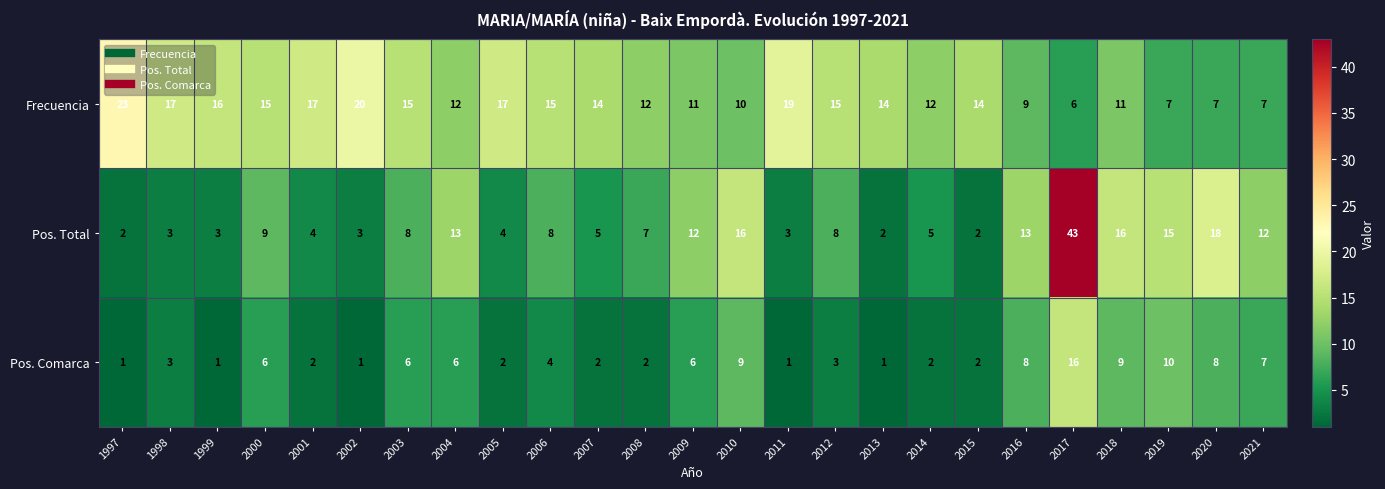

Read the Pos. Comarca value at 2018, to the nearest 5.

10